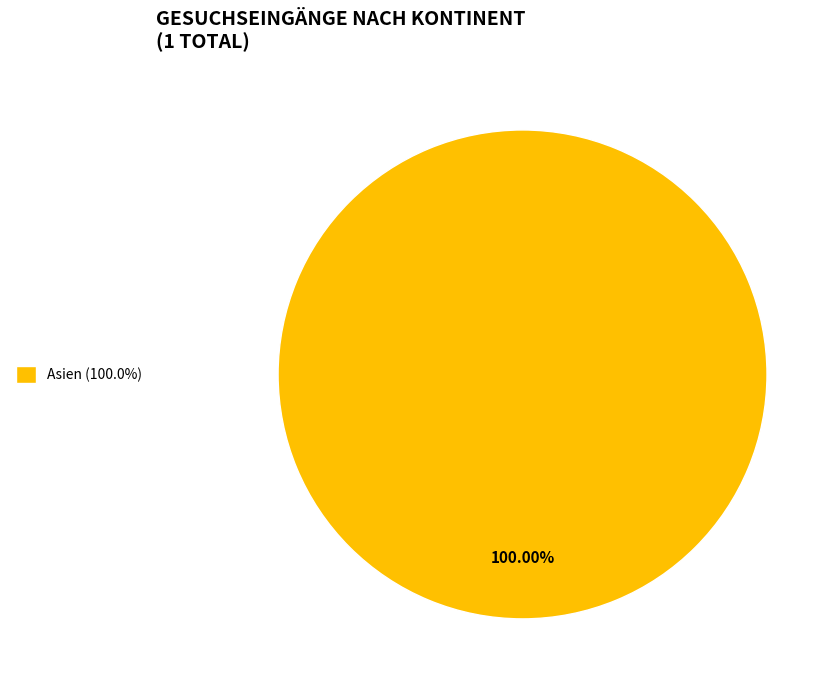

Is Asien (100.0%) the majority of the pie?

Yes